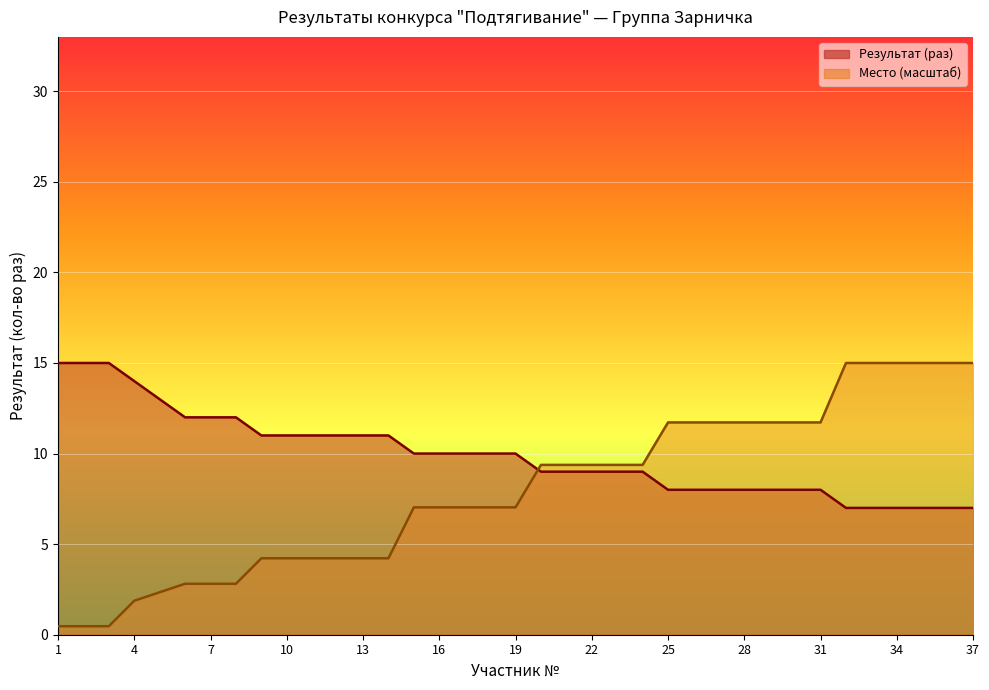

Rank the series by their average value, from lowest to highest.

place, result